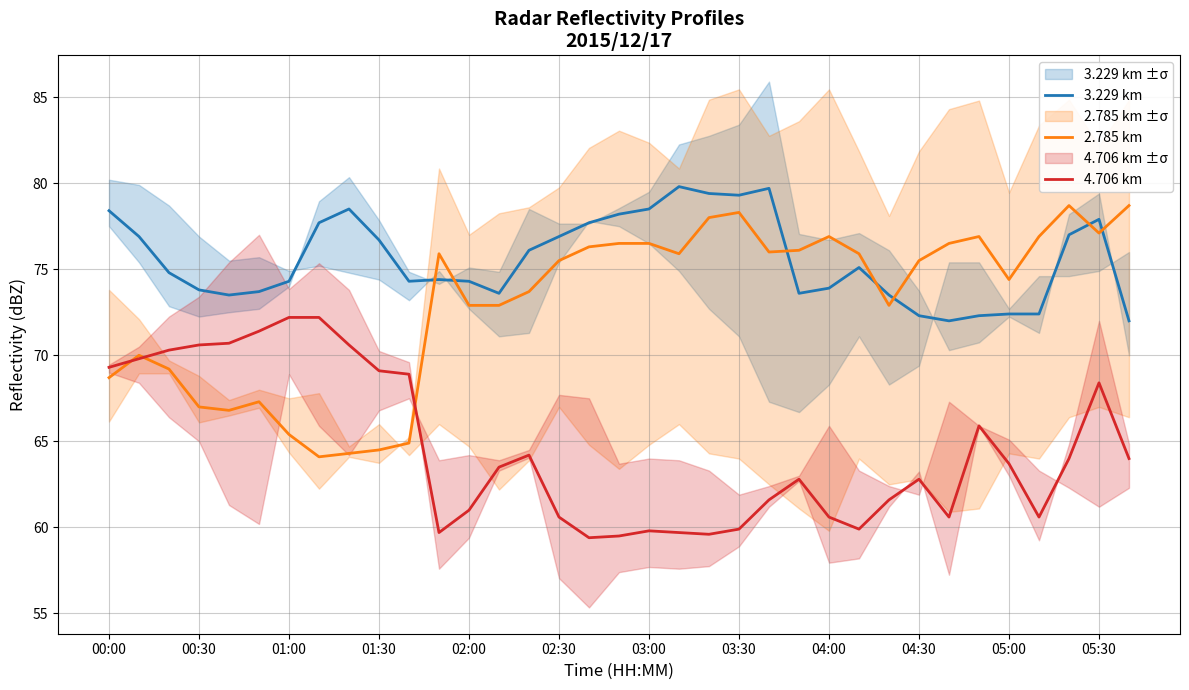

True or false: 4.706 km and 3.229 km intersect in this chart.

False